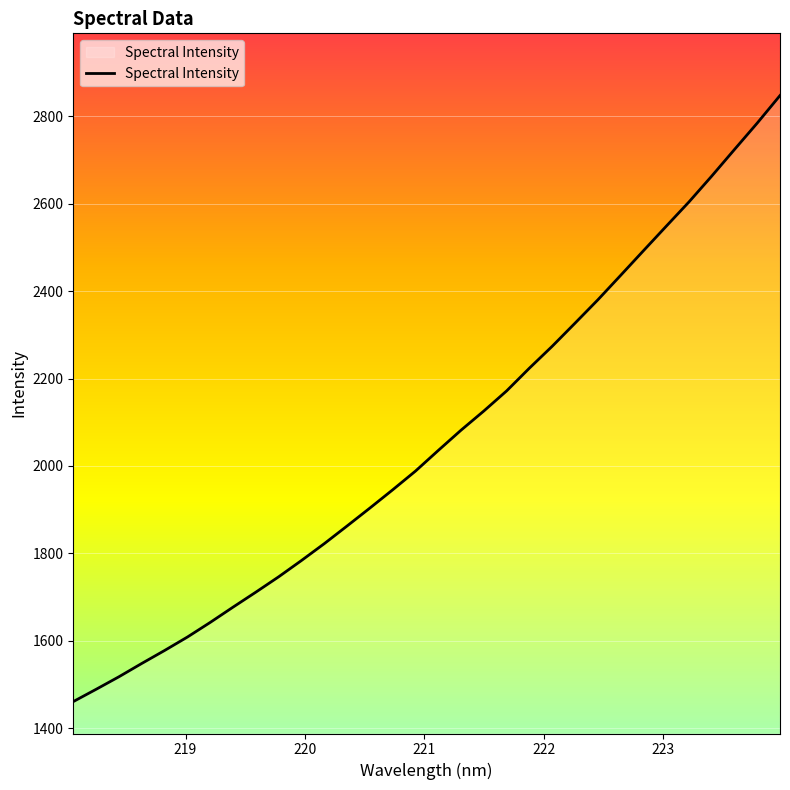

What is the difference between the maximum and minimum values?

1387.1